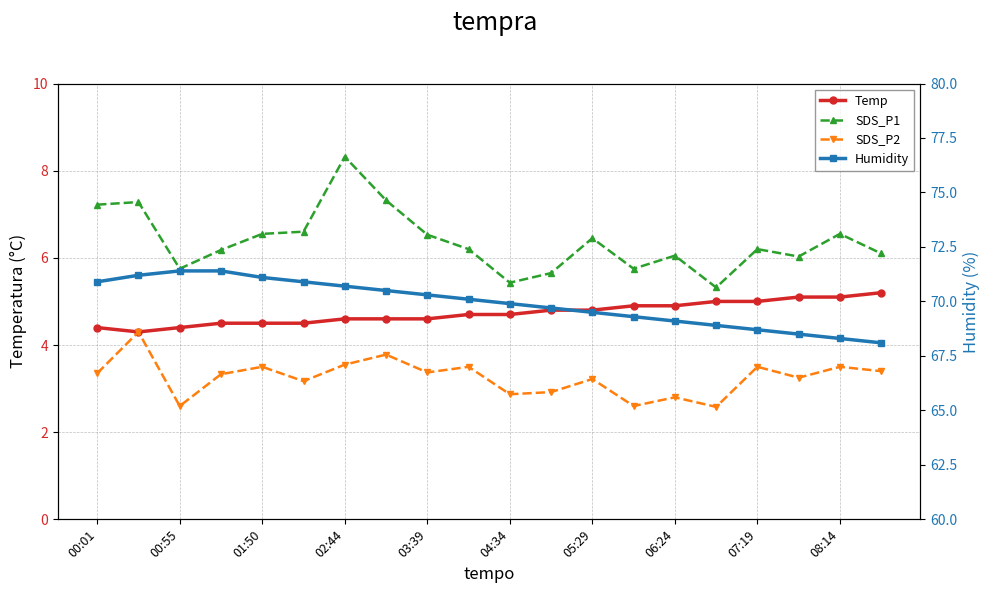

Which series has the largest total across all categories?

Humidity